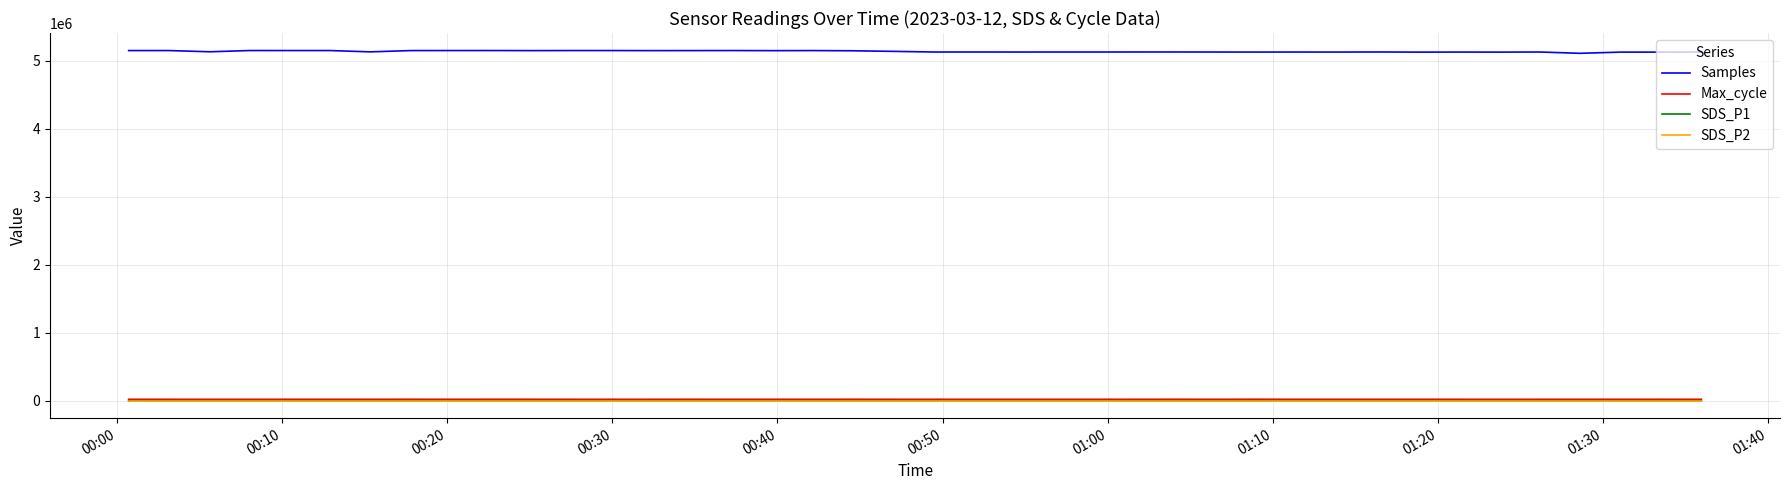

True or false: Samples and Max_cycle intersect in this chart.

False